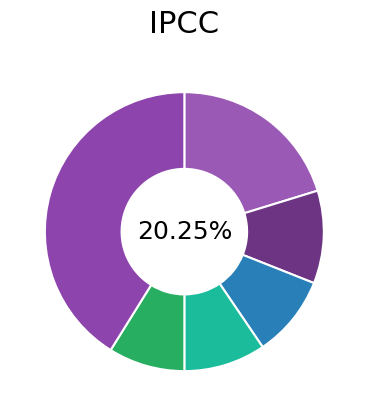

What percentage is NOT represented by Lot 86?

91.8%